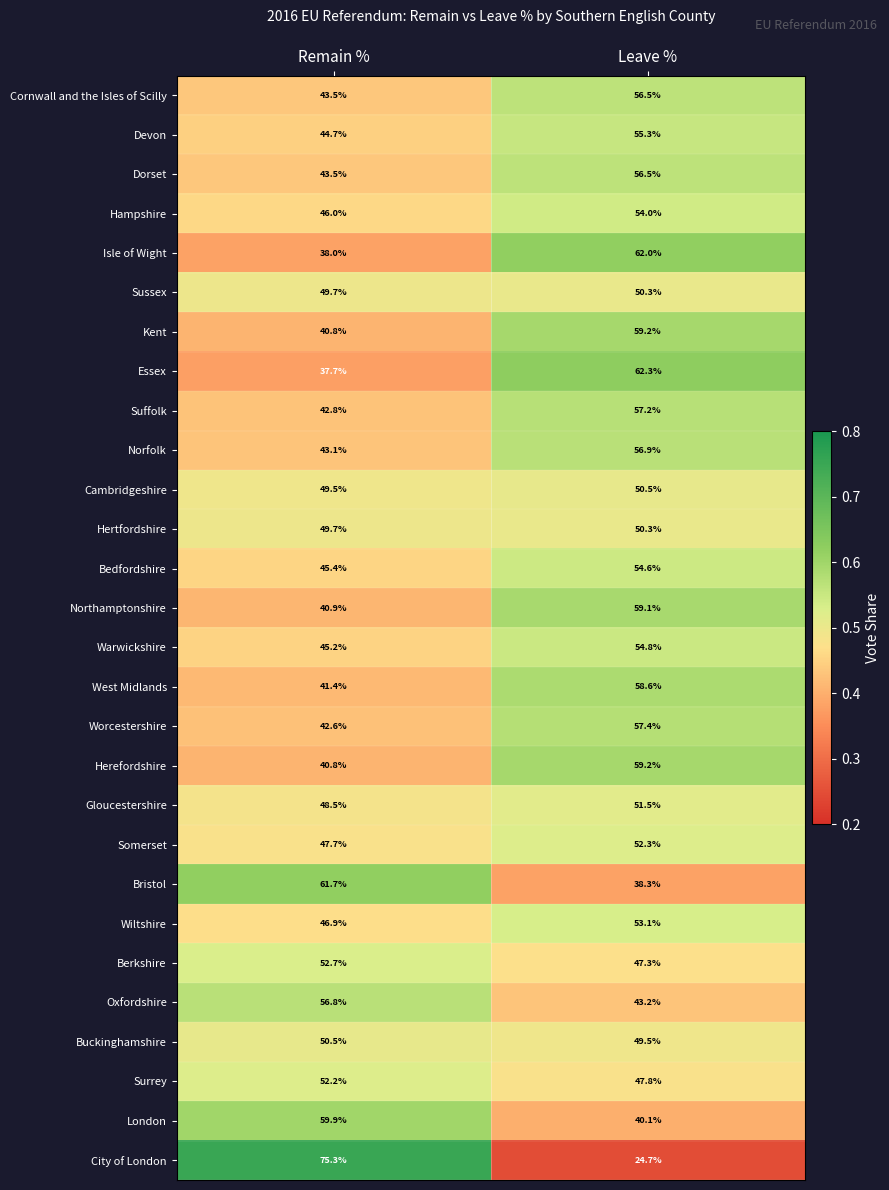

True or false: Oxfordshire has a value of 56.8 at Remain %.

True